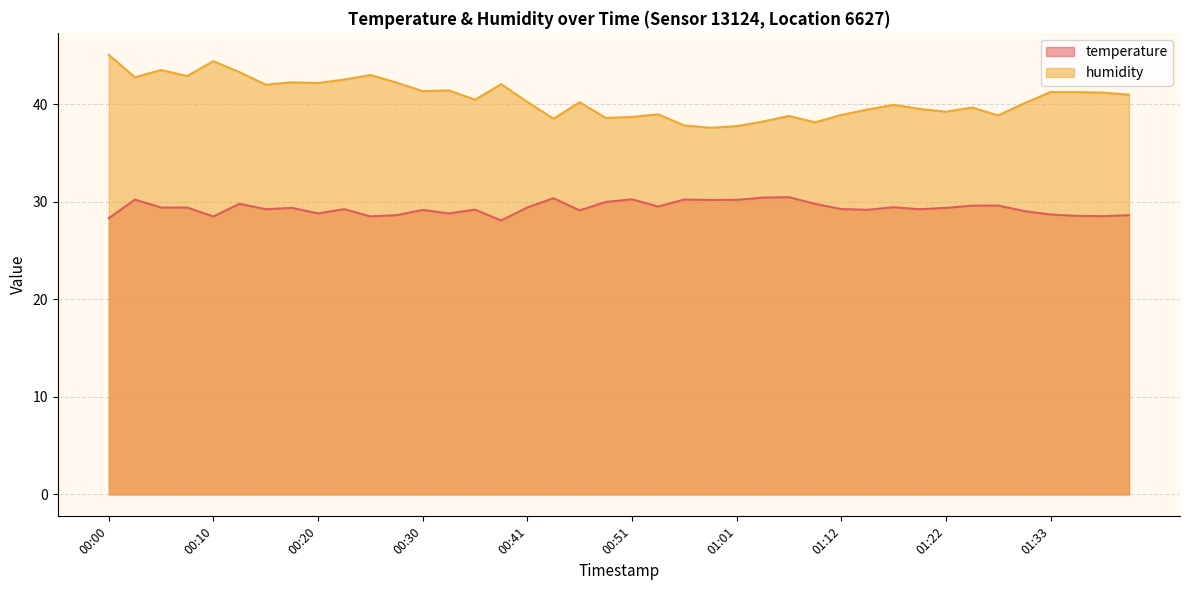

At how many categories does at least one series exceed 28?

40